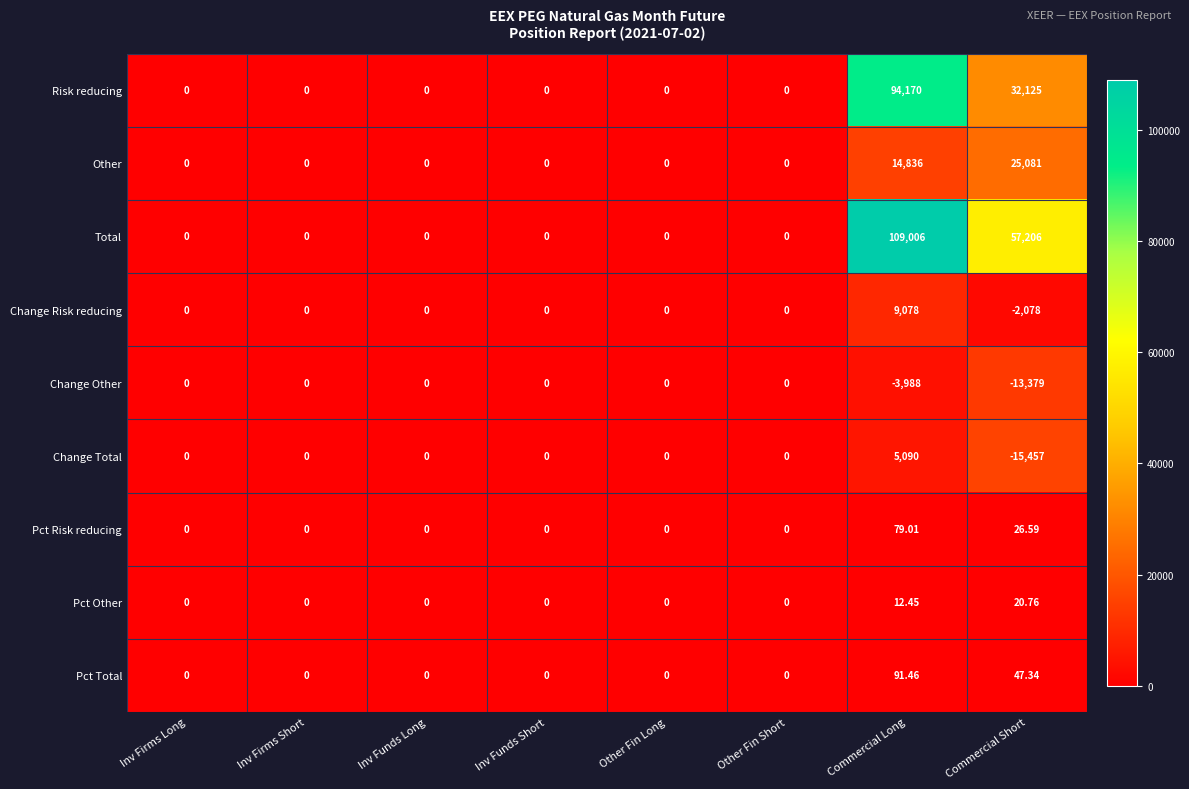

Count the number of data series in this chart.

9